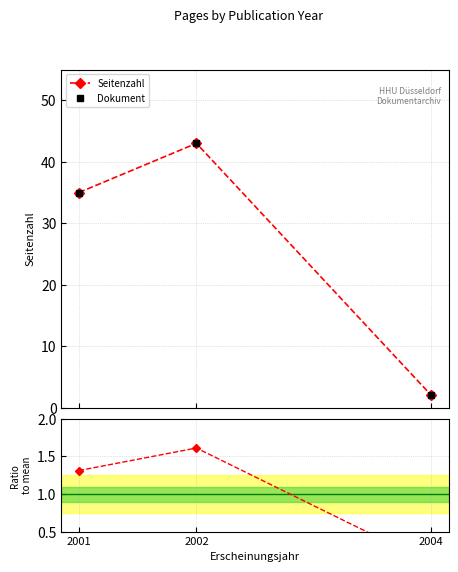

Does the chart have visible grid lines?

Yes